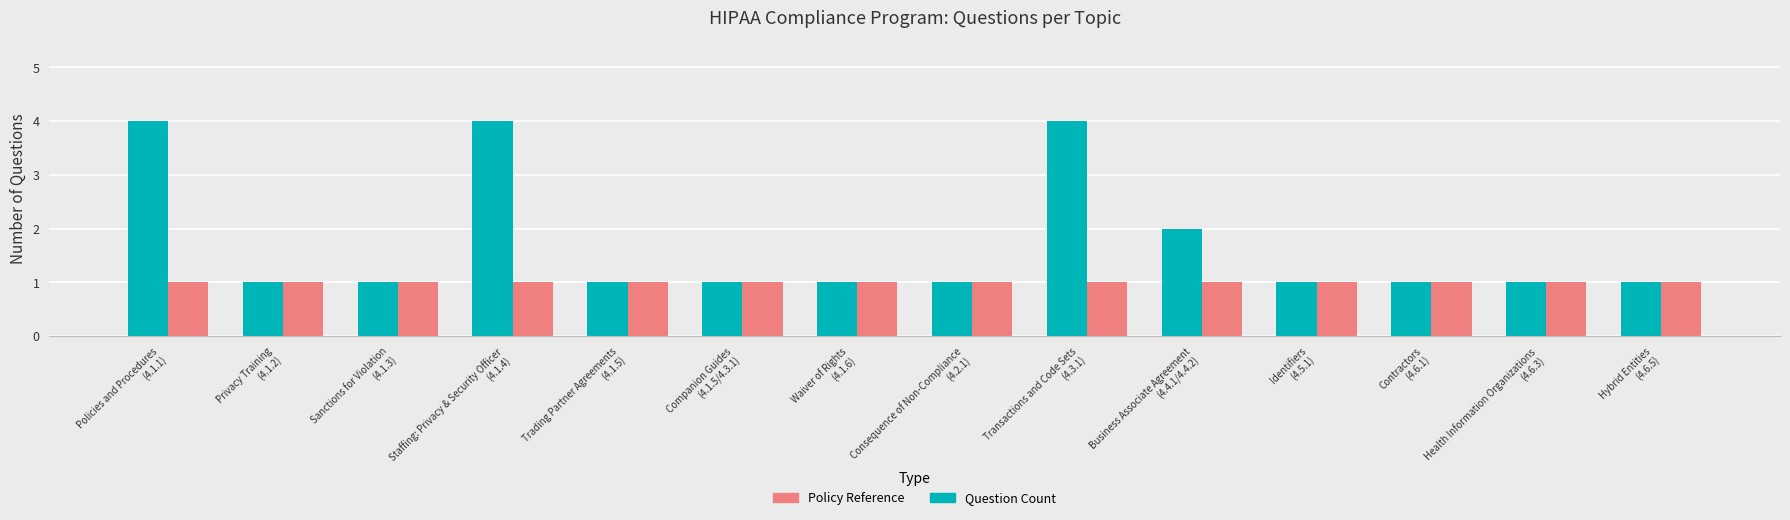

List the series in order of their peak value, lowest first.

Policy Reference, Question Count